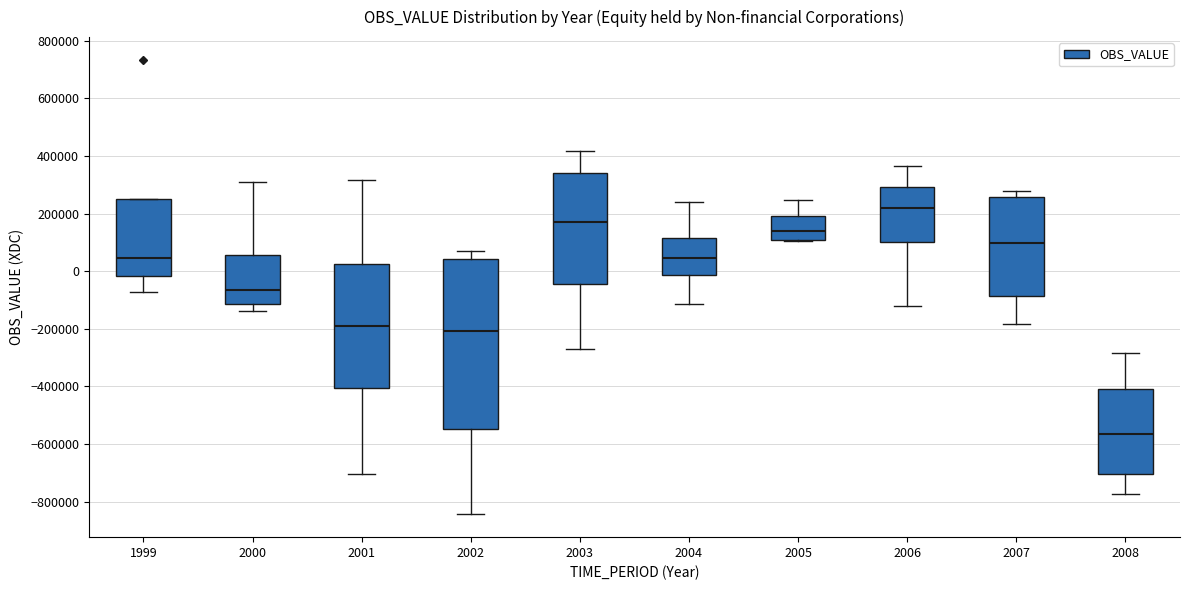

Comparing the boxes themselves (not the whiskers), which one is the tallest?

2002